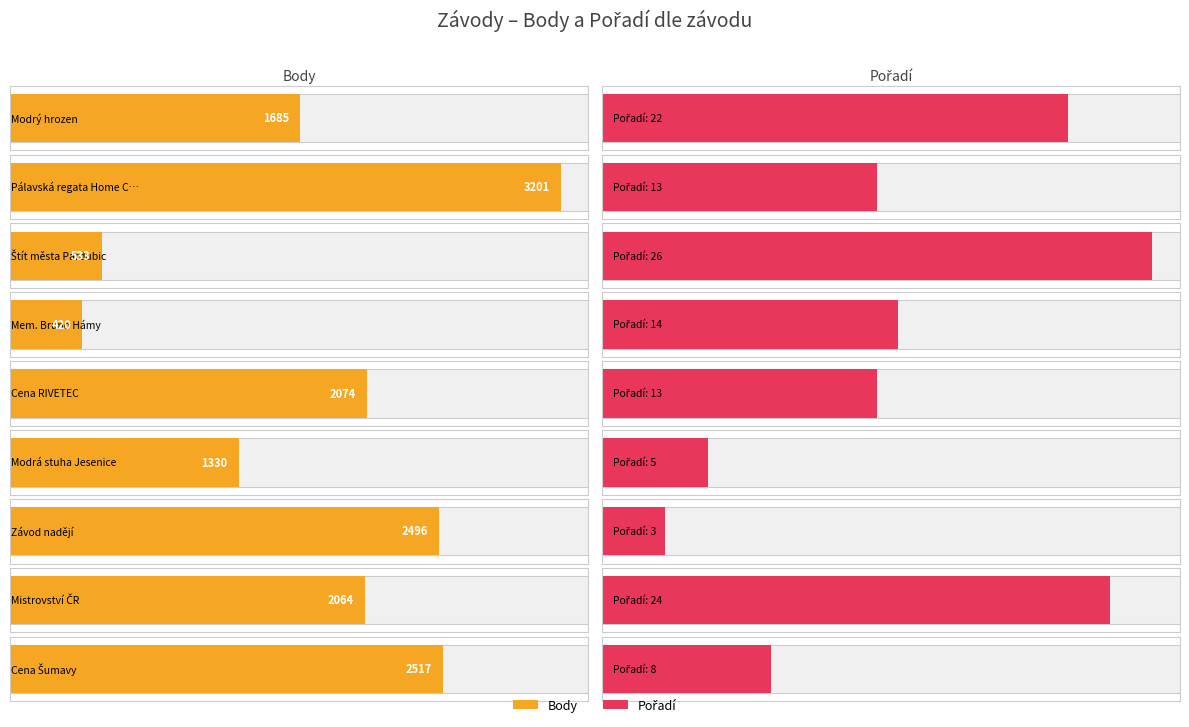

List the series in order of their overall mean, highest first.

Body, Pořadí